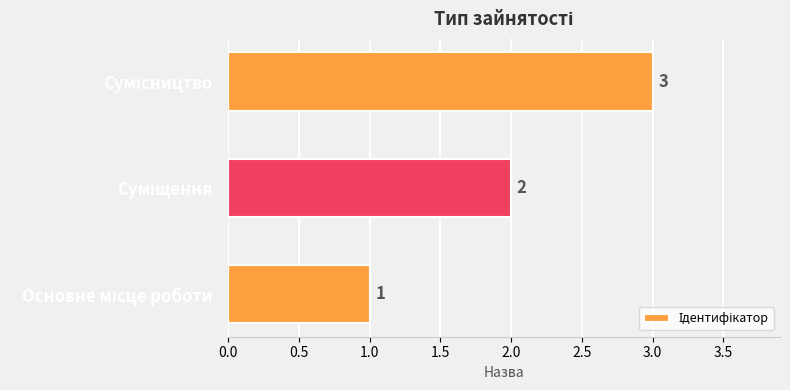

What is the difference between the maximum and second lowest values?

1